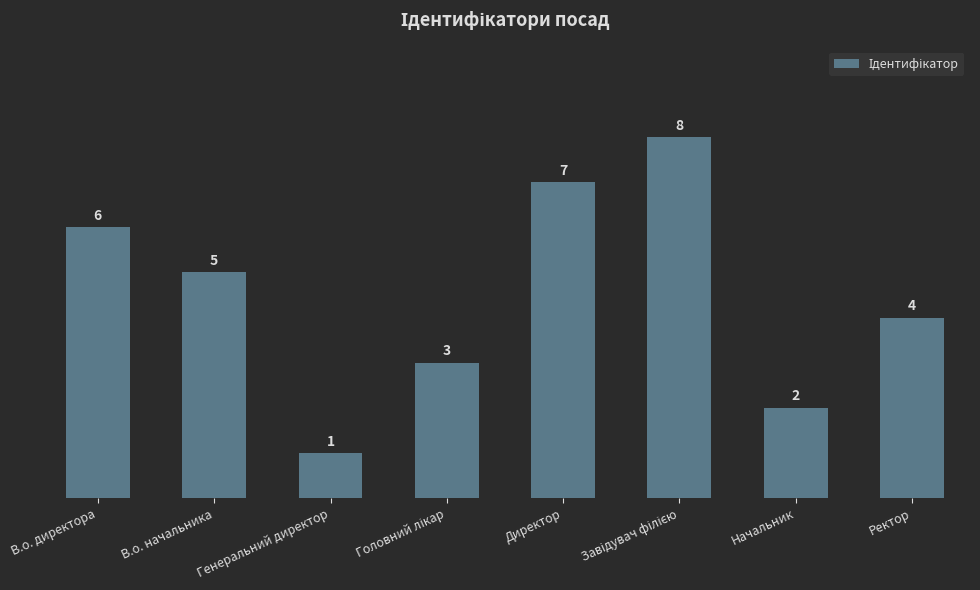

Are the bars grouped side by side (vs. stacked)?

No